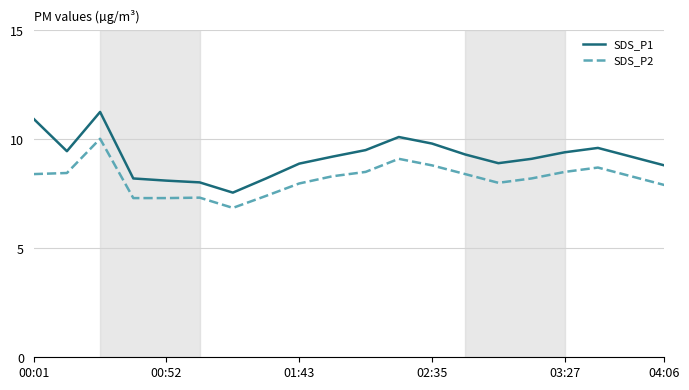

What is the highest value of the SDS_P2 series?

10.0